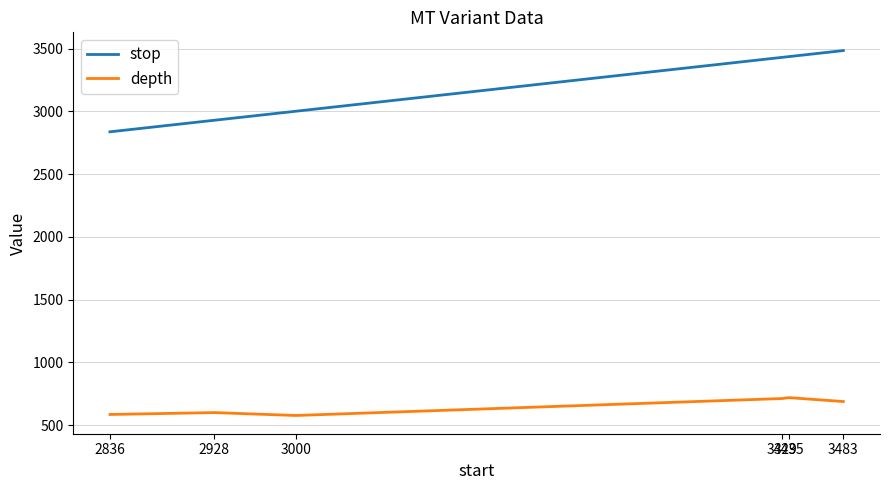

At which label is stop closest to 3160?

3000